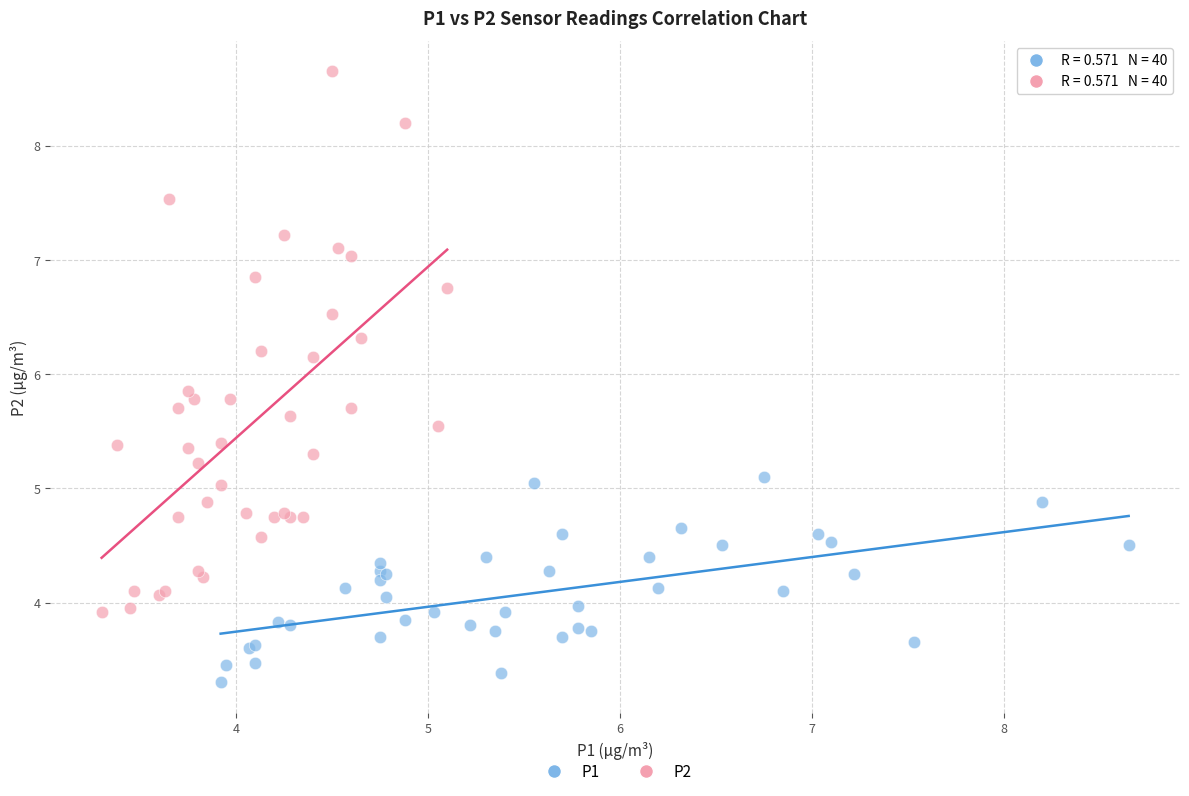

Which series contains the highest Y value?

P2